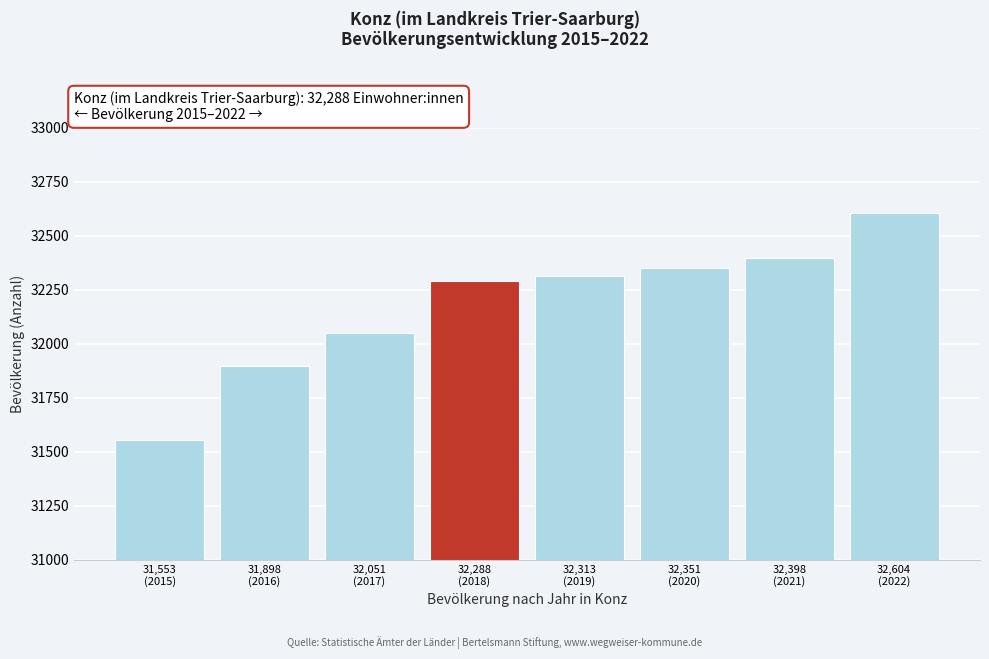

Reading left to right, extract all data points from this chart.

31553	31898	32051	32288	32313	32351	32398	32604